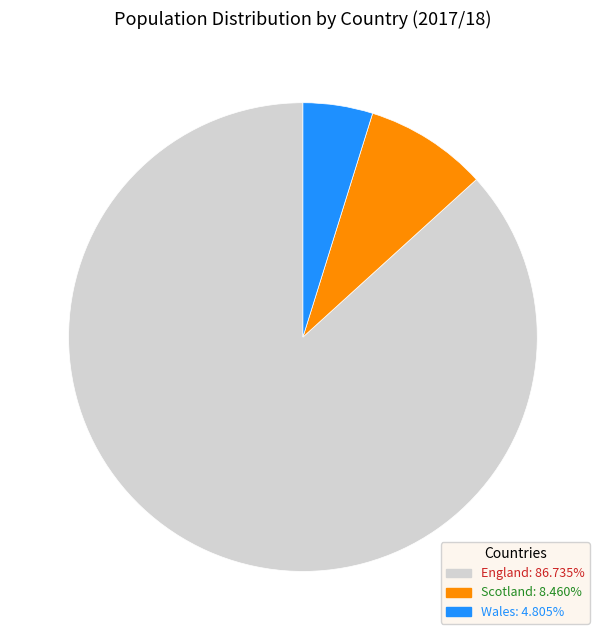

How many segments does this pie chart have?

3